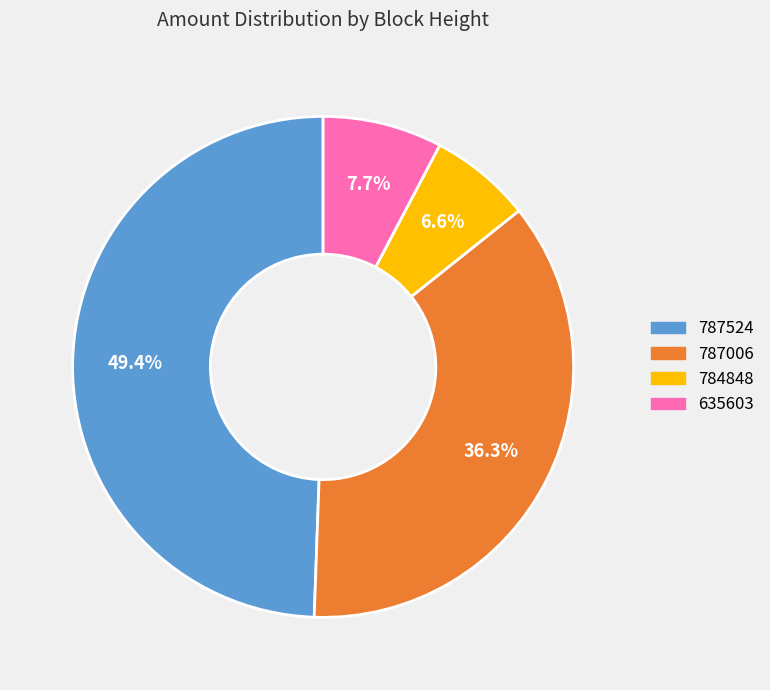

Does 784848 account for over 50% of the chart?

No